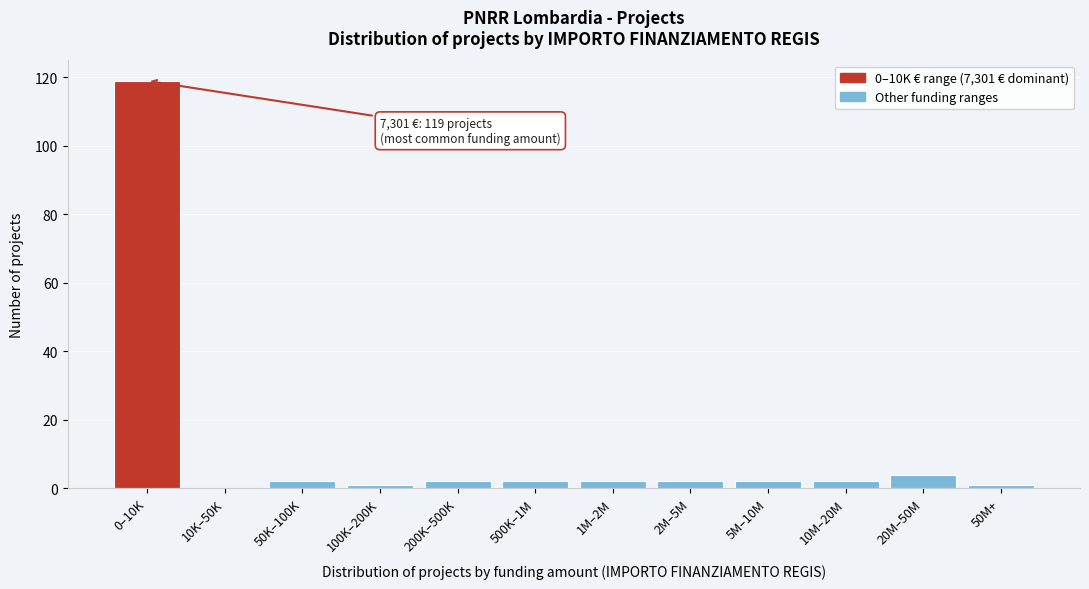

Reading left to right, list all the values displayed in this chart.

0–10K=119	10K–50K=0	50K–100K=2	100K–200K=1	200K–500K=2	500K–1M=2	1M–2M=2	2M–5M=2	5M–10M=2	10M–20M=2	20M–50M=4	50M+=1